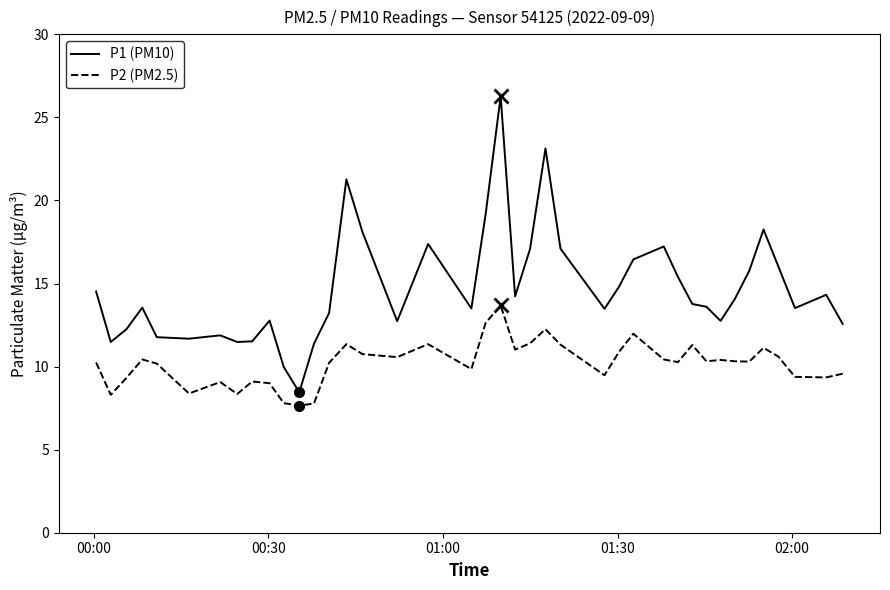

List the series in order of their overall mean, lowest first.

P2 (PM2.5), P1 (PM10)